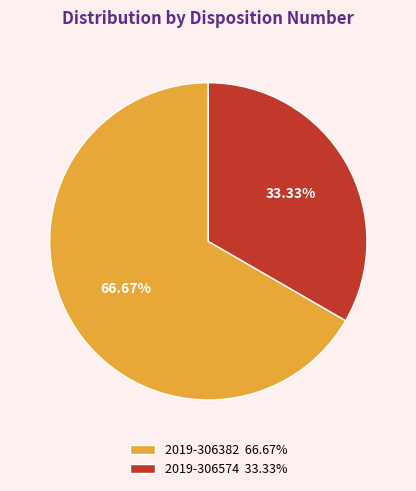

What is the largest slice in the pie chart?

2019-306382